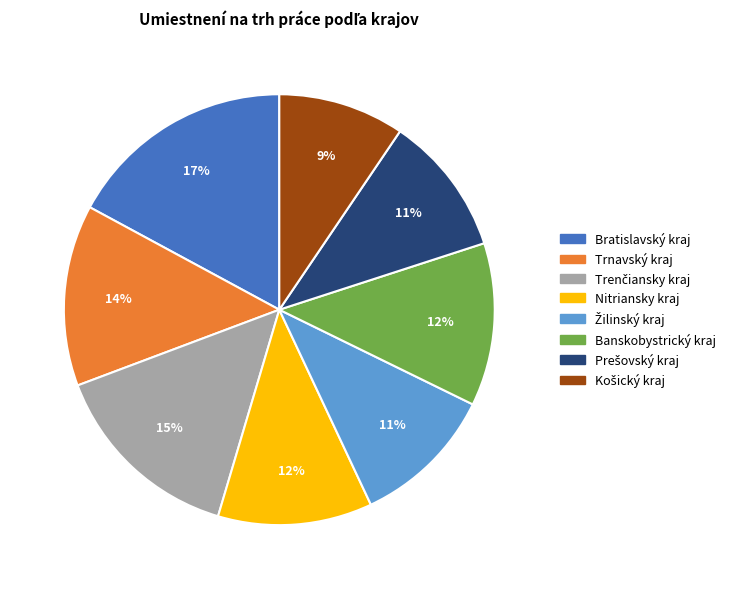

Is there any slice that represents more than half of the pie?

No